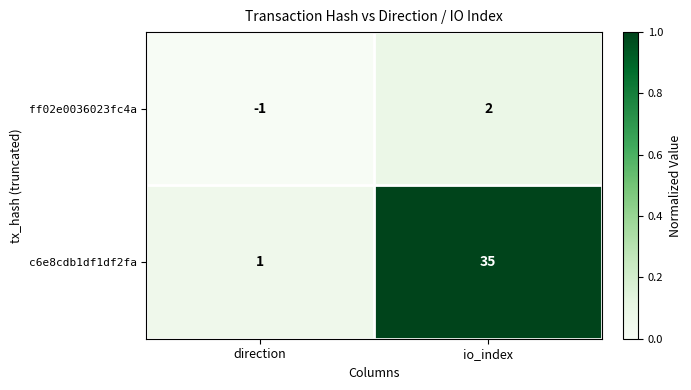

At which label is ff02e0036023fc4a closest to 0?

direction